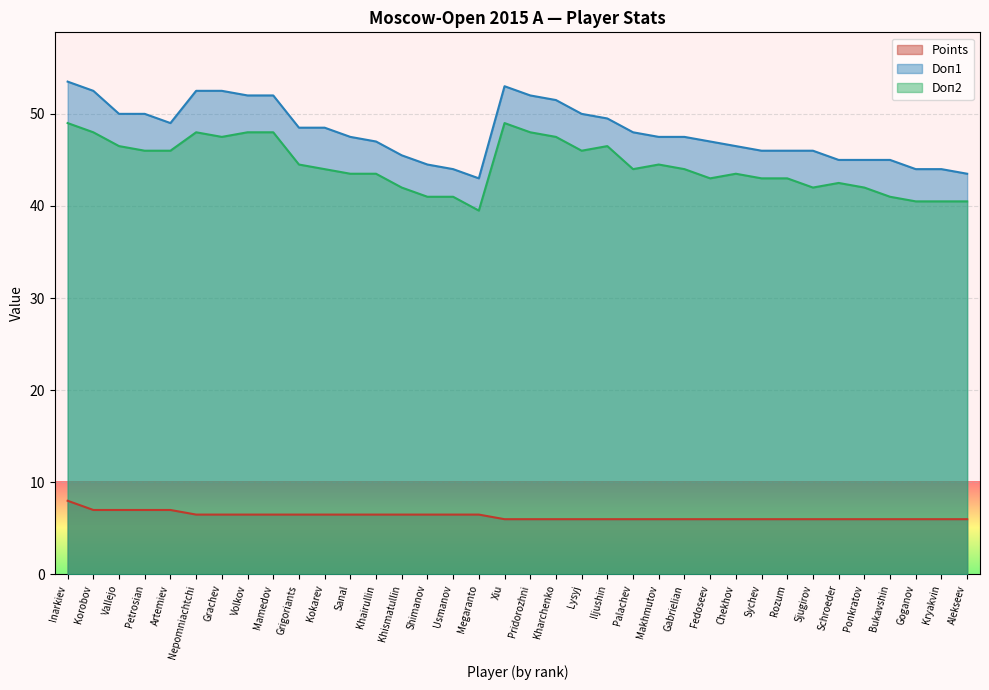

Where is the first local maximum for Doп1?

Xiu